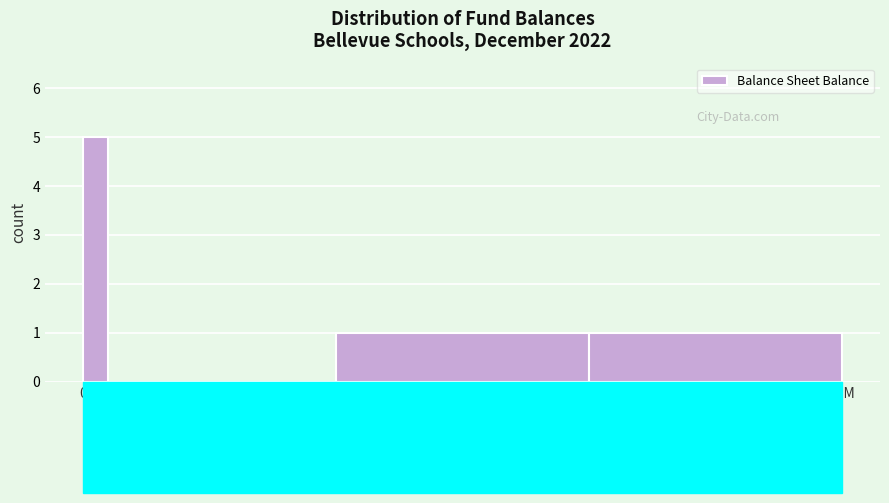

Reading left to right, transcribe all the data shown in this chart.

0=5	0.5M=0	1M=0	5M=1	10M=1